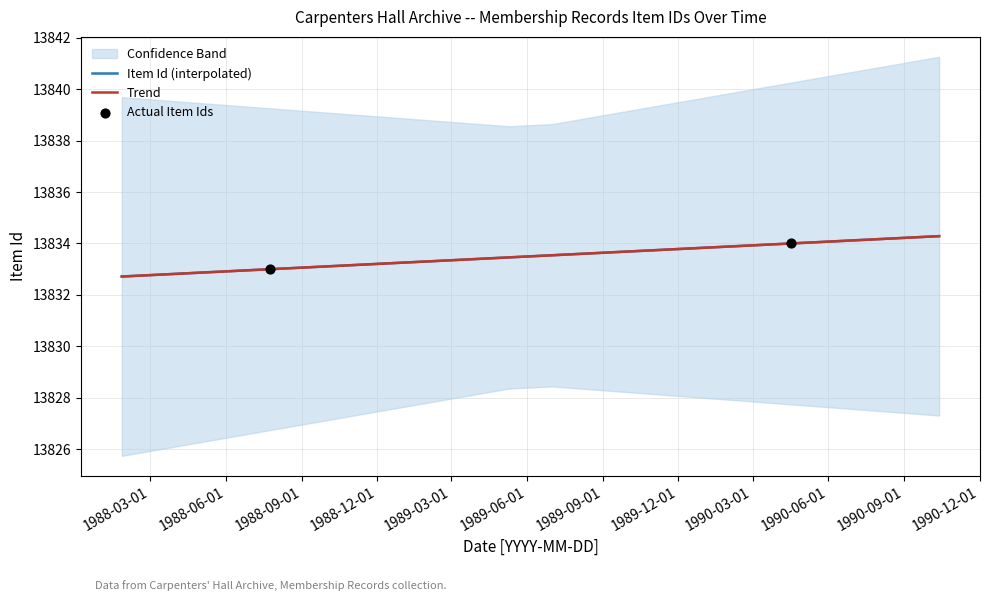

What is the change in value from 1988-07-25 to 1990-04-16?

+1